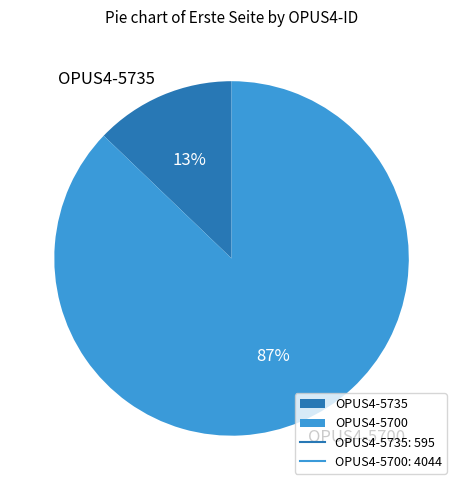

What percentage is the OPUS4-5735 slice, to the nearest percent?

13%